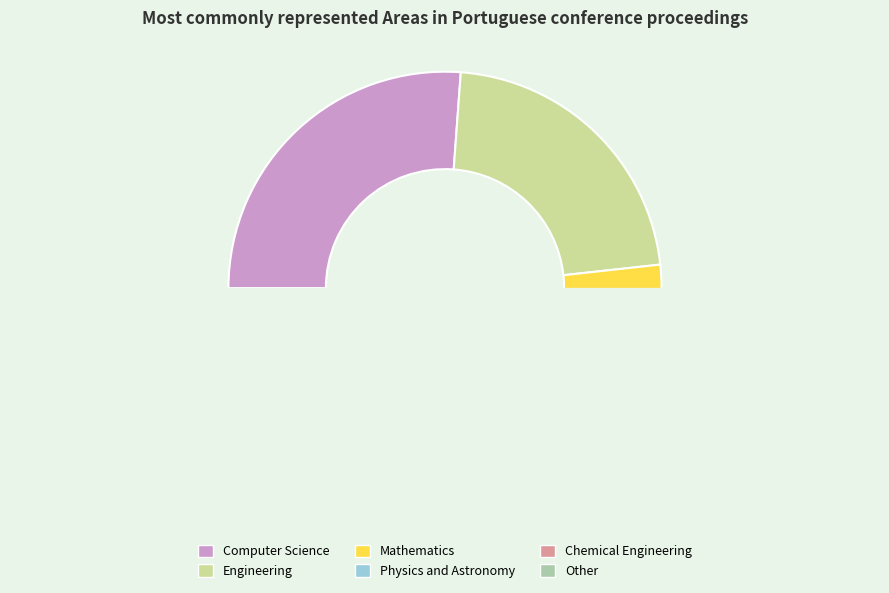

How many slices are in this pie chart?

6